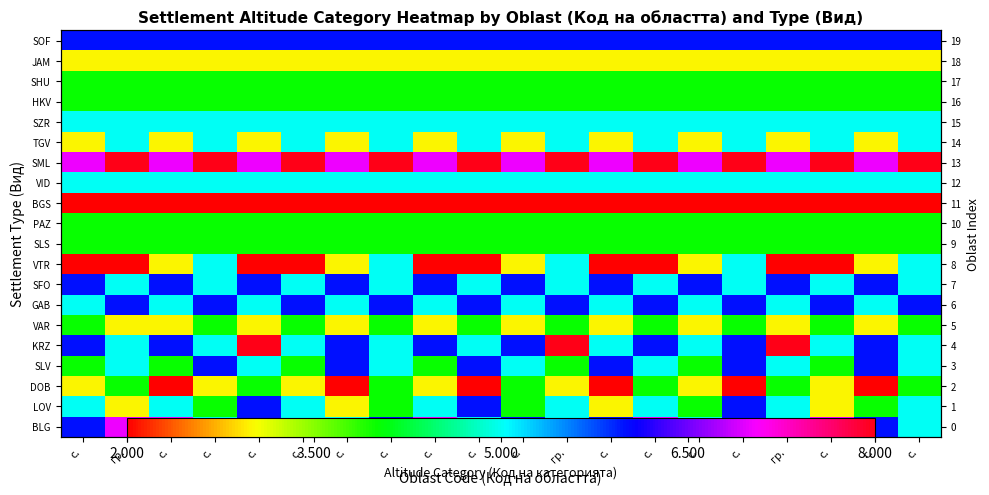

Rank the series at с. from highest to lowest value.

row_13, row_0, row_4, row_7, row_19, row_1, row_6, row_12, row_15, row_3, row_5, row_9, row_10, row_16, row_17, row_2, row_14, row_18, row_8, row_11